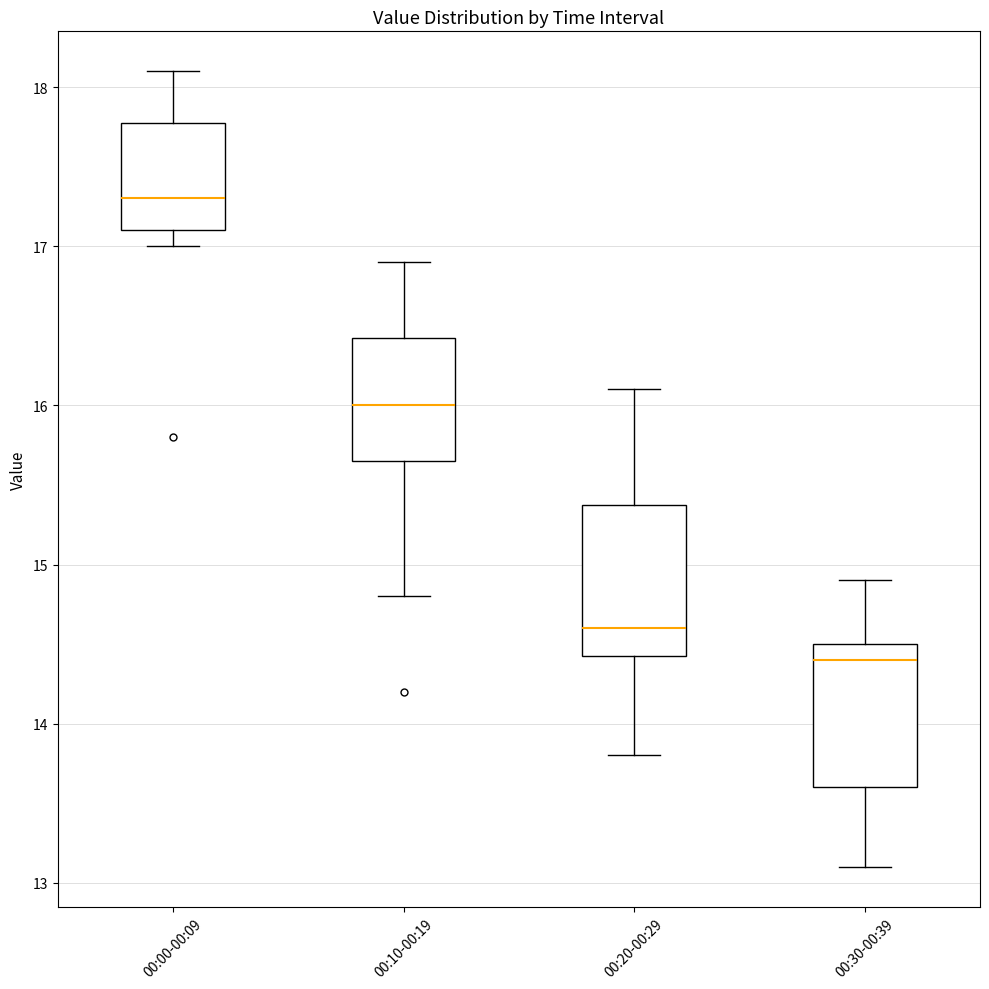

Reading left to right, transcribe this box plot: for each box, give where its median line is, the range the box spans, and where its two whiskers end, as read against the y-axis. The values are not printed on the chart, so give them approximately, as read against the axis.

00:00-00:09: median 17.3, box 17.1 to 17.8, whiskers 17.0 to 18.1
00:10-00:19: median 16.0, box 15.7 to 16.4, whiskers 14.8 to 16.9
00:20-00:29: median 14.6, box 14.4 to 15.4, whiskers 13.8 to 16.1
00:30-00:39: median 14.4, box 13.6 to 14.5, whiskers 13.1 to 14.9